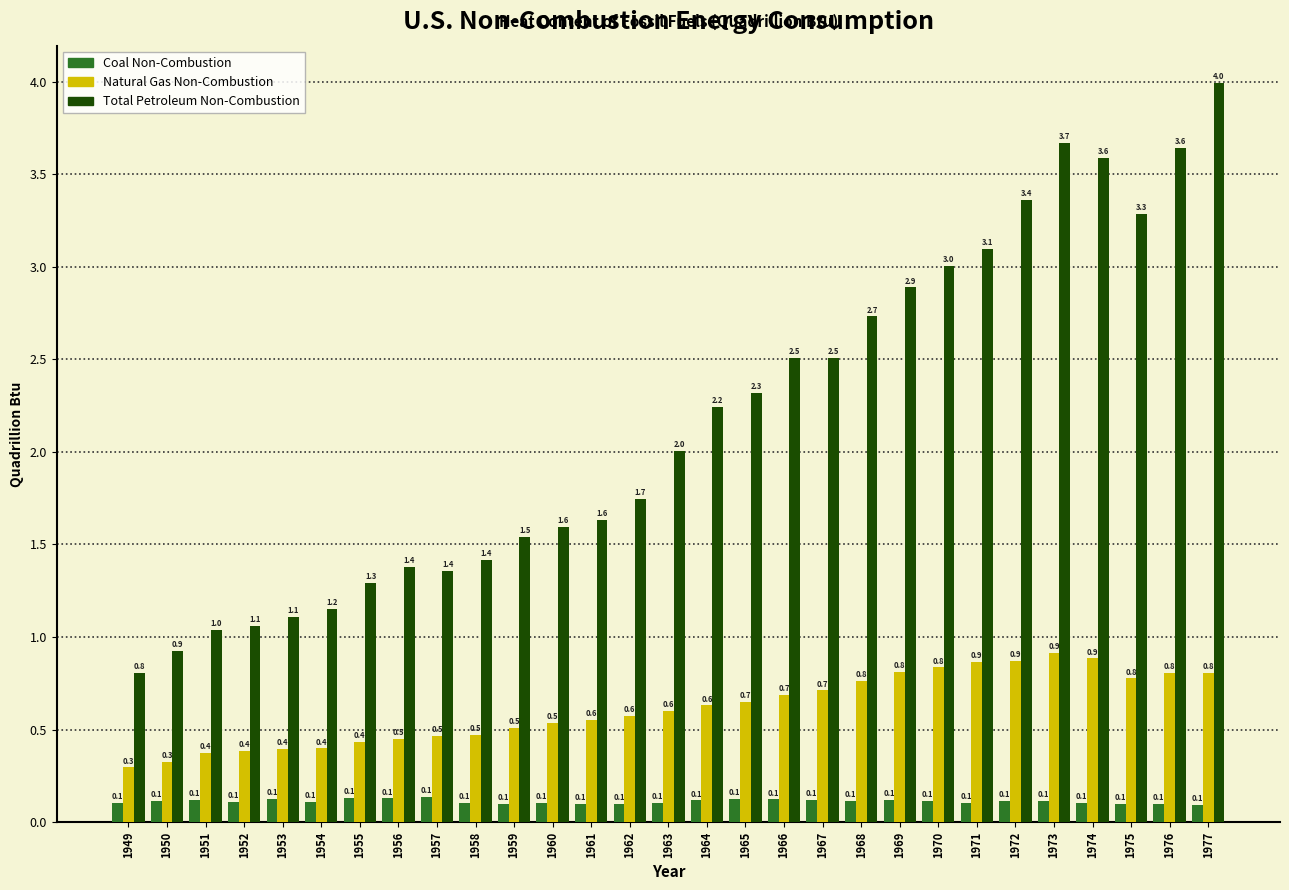

Reading left to right, transcribe all the data shown in this chart.

Coal Non-Combustion: 1949=0.1	1950=0.1	1951=0.1	1952=0.1	1953=0.1	1954=0.1	1955=0.1	1956=0.1	1957=0.1	1958=0.1	1959=0.1	1960=0.1	1961=0.1	1962=0.1	1963=0.1	1964=0.1	1965=0.1	1966=0.1	1967=0.1	1968=0.1	1969=0.1	1970=0.1	1971=0.1	1972=0.1	1973=0.1	1974=0.1	1975=0.1	1976=0.1	1977=0.1
Natural Gas Non-Combustion: 1949=0.3	1950=0.3	1951=0.4	1952=0.4	1953=0.4	1954=0.4	1955=0.4	1956=0.5	1957=0.5	1958=0.5	1959=0.5	1960=0.5	1961=0.6	1962=0.6	1963=0.6	1964=0.6	1965=0.7	1966=0.7	1967=0.7	1968=0.8	1969=0.8	1970=0.8	1971=0.9	1972=0.9	1973=0.9	1974=0.9	1975=0.8	1976=0.8	1977=0.8
Total Petroleum Non-Combustion: 1949=0.8	1950=0.9	1951=1.0	1952=1.1	1953=1.1	1954=1.2	1955=1.3	1956=1.4	1957=1.4	1958=1.4	1959=1.5	1960=1.6	1961=1.6	1962=1.7	1963=2.0	1964=2.2	1965=2.3	1966=2.5	1967=2.5	1968=2.7	1969=2.9	1970=3.0	1971=3.1	1972=3.4	1973=3.7	1974=3.6	1975=3.3	1976=3.6	1977=4.0